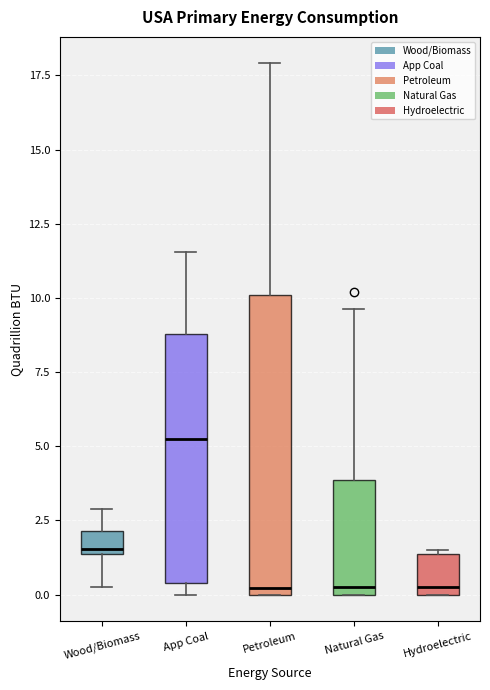

Reading left to right, read every box against the y-axis: the position of its median line, the range the box covers, and the ends of its whiskers. The values are not printed on the chart, so give them approximately, as read against the axis.

Wood/Biomass: median 1.5 (just above the box's lower edge), box 1.5 to 2.0, whiskers 0.0 to 3.0
App Coal: median 5.0, box 0.5 to 9.0, whiskers 0.0 to 11.5
Petroleum: median 0.0 (just above the box's lower edge), box 0.0 to 10.0, whiskers 0.0 to 18.0
Natural Gas: median 0.5, box 0.0 to 4.0, whiskers 0.0 to 9.5
Hydroelectric: median 0.5, box 0.0 to 1.5, whiskers 0.0 to 1.5 (just above the box's upper edge)